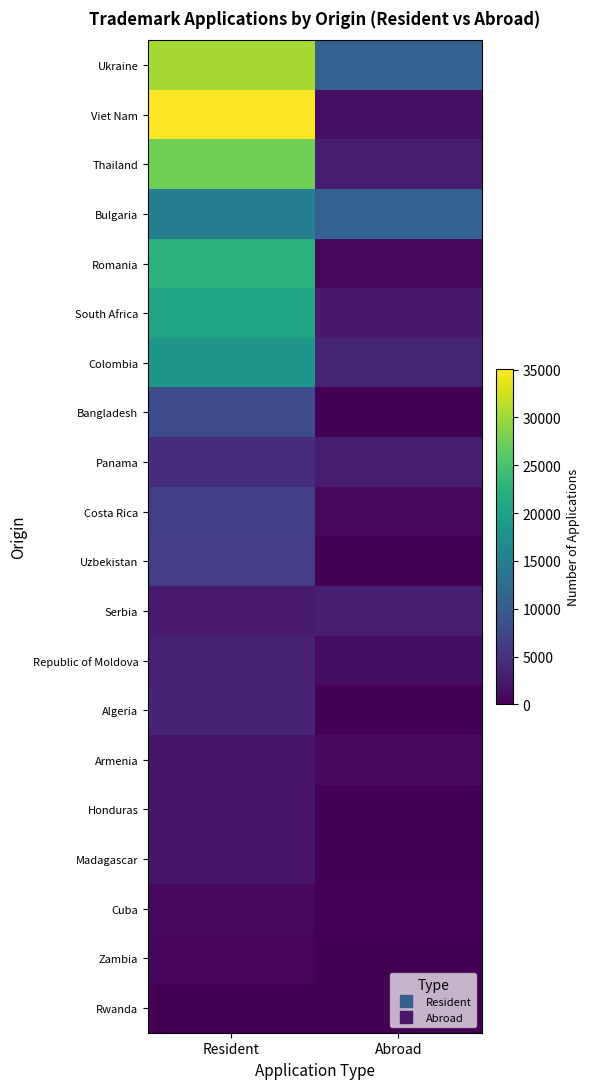

Which label corresponds to the smallest value in the chart?

Abroad